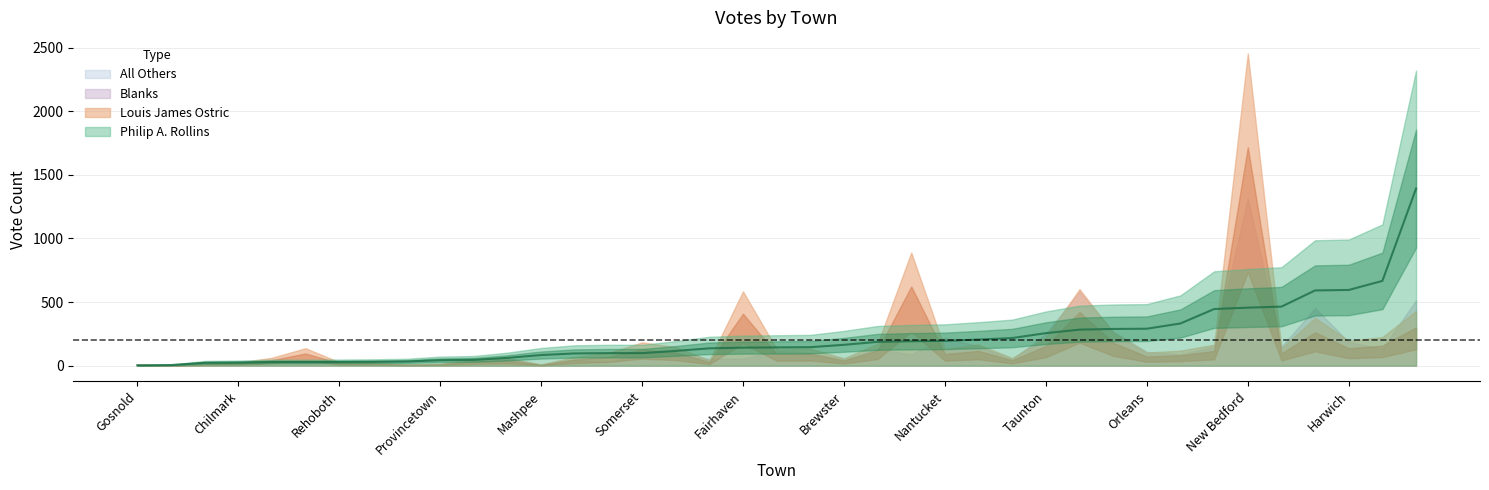

What are all the series names shown in the legend?

Philip A. Rollins, Louis James Ostric, Blanks, All Others